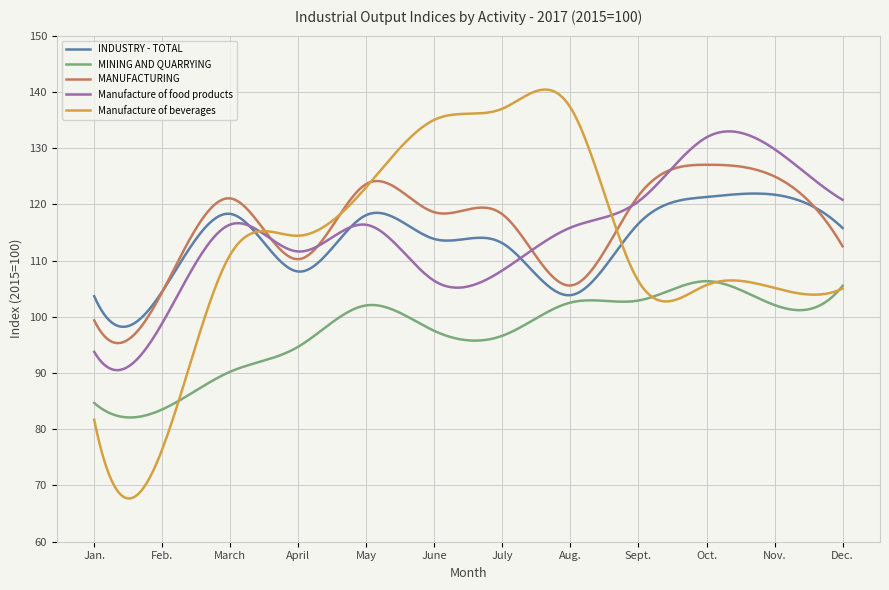

What is the maximum value for INDUSTRY - TOTAL?

121.9